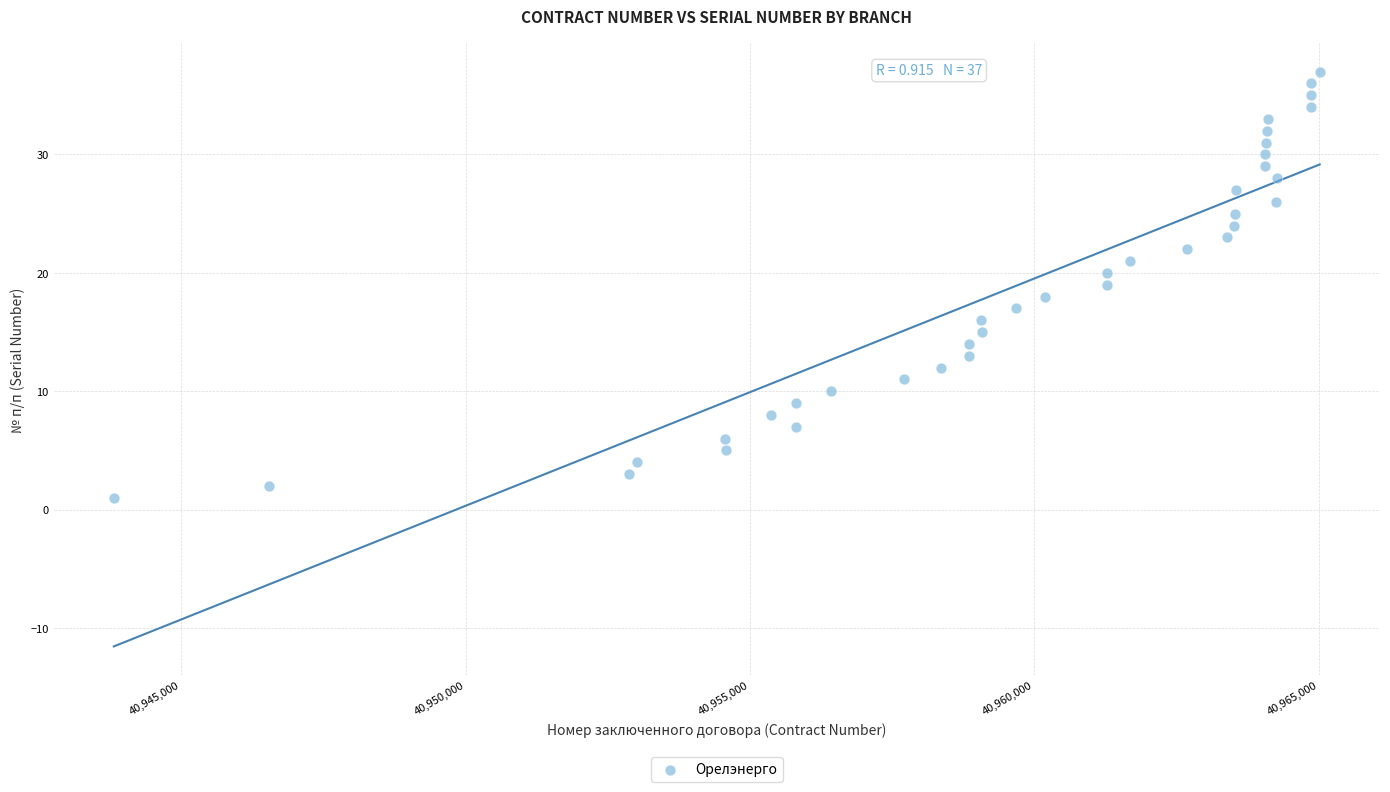

What is the range of Y values (max minus min)?

36